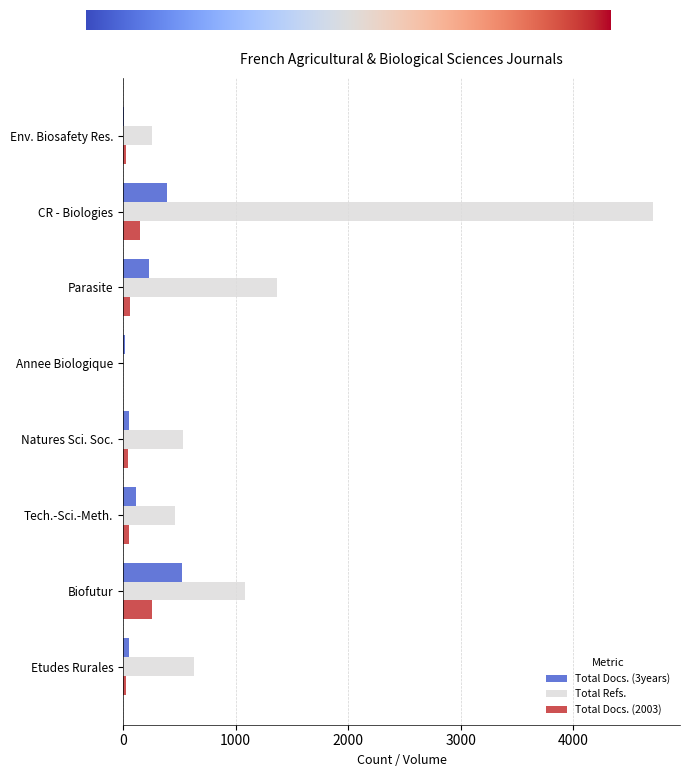

What is the maximum value for Total Docs. (2003)?

258